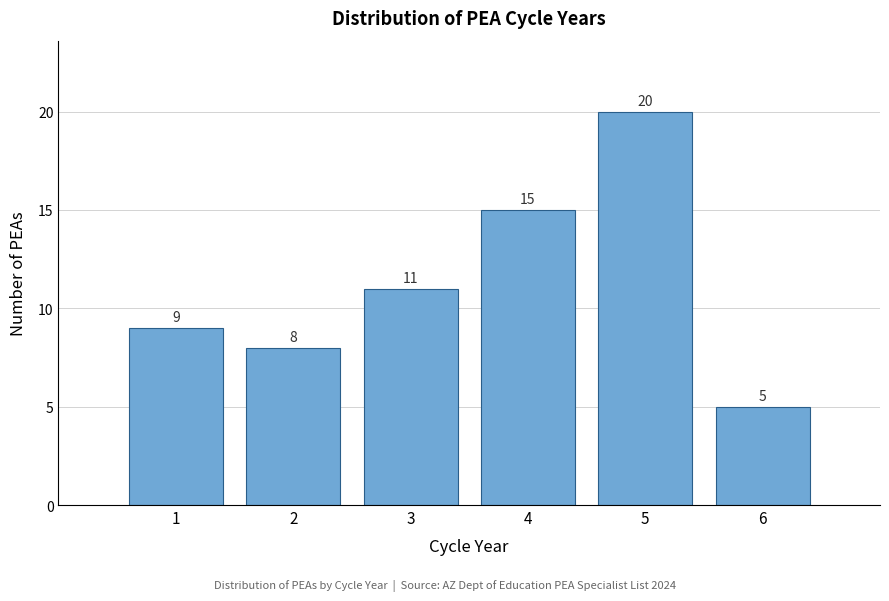

Reading left to right, transcribe this chart: for each bar, give the range it covers on the x-axis and its height.

0.5 to 1.5: 9
1.5 to 2.5: 8
2.5 to 3.5: 11
3.5 to 4.5: 15
4.5 to 5.5: 20
5.5 to 6.5: 5